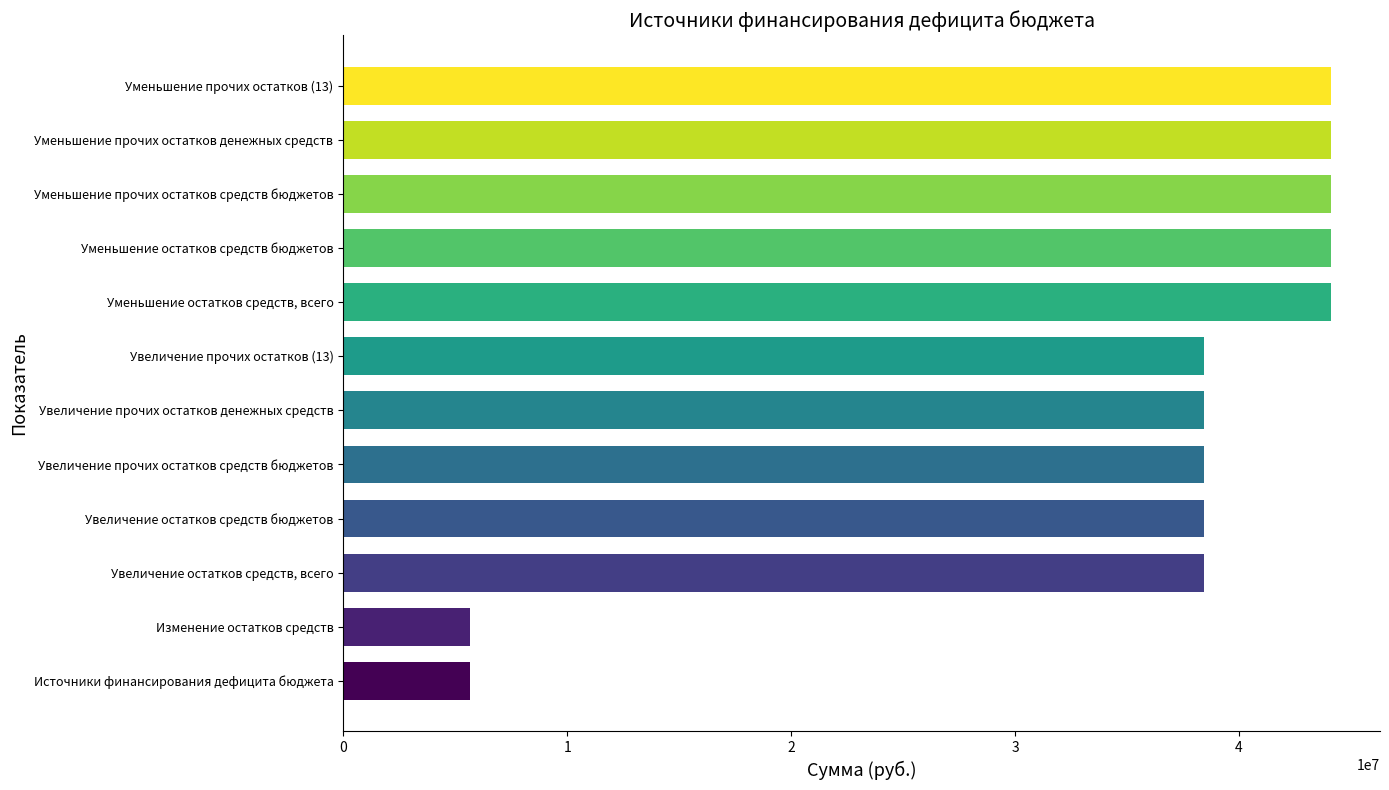

The value at Увеличение прочих остатков денежных средств is 16108030.8. True or false?

False